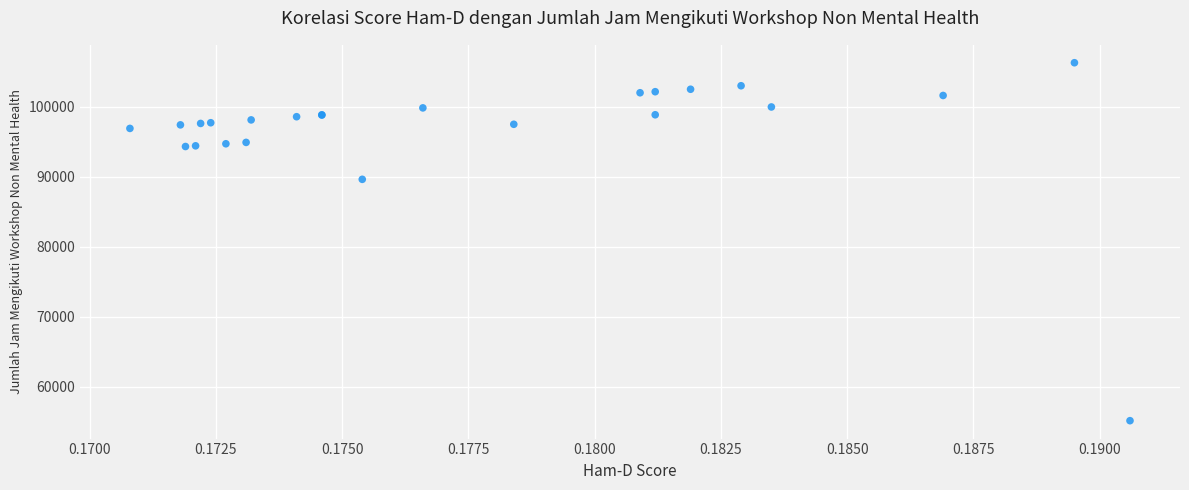

What Y value in the scatter plot is closest to 80704?

89616.8